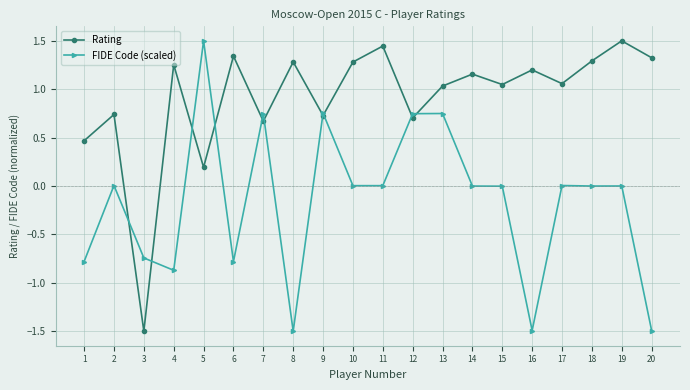

What is the approximate value of FIDE Code (scaled) at 6?

-0.8